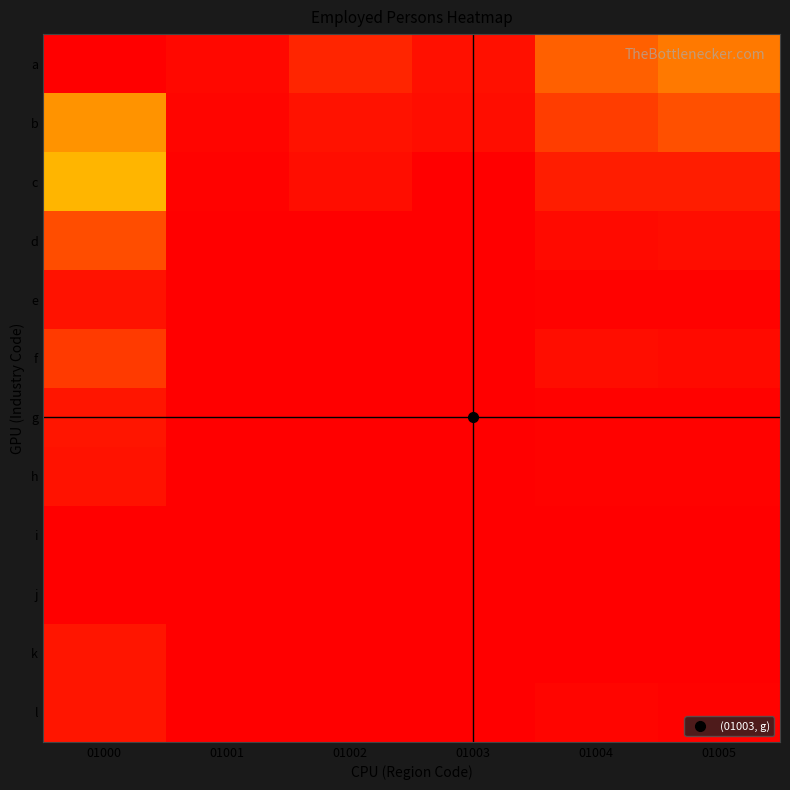

How many categories are shown in the chart?

6